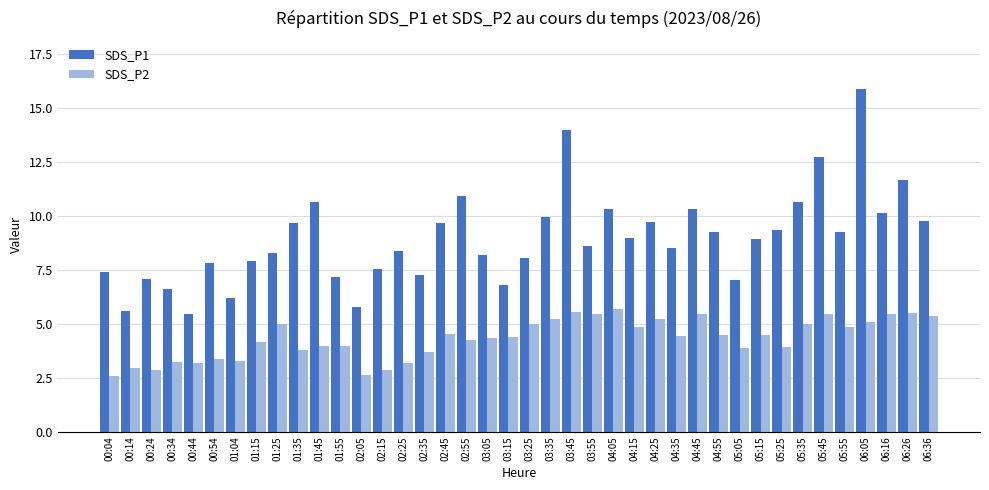

What is the minimum value shown in the chart?

2.6